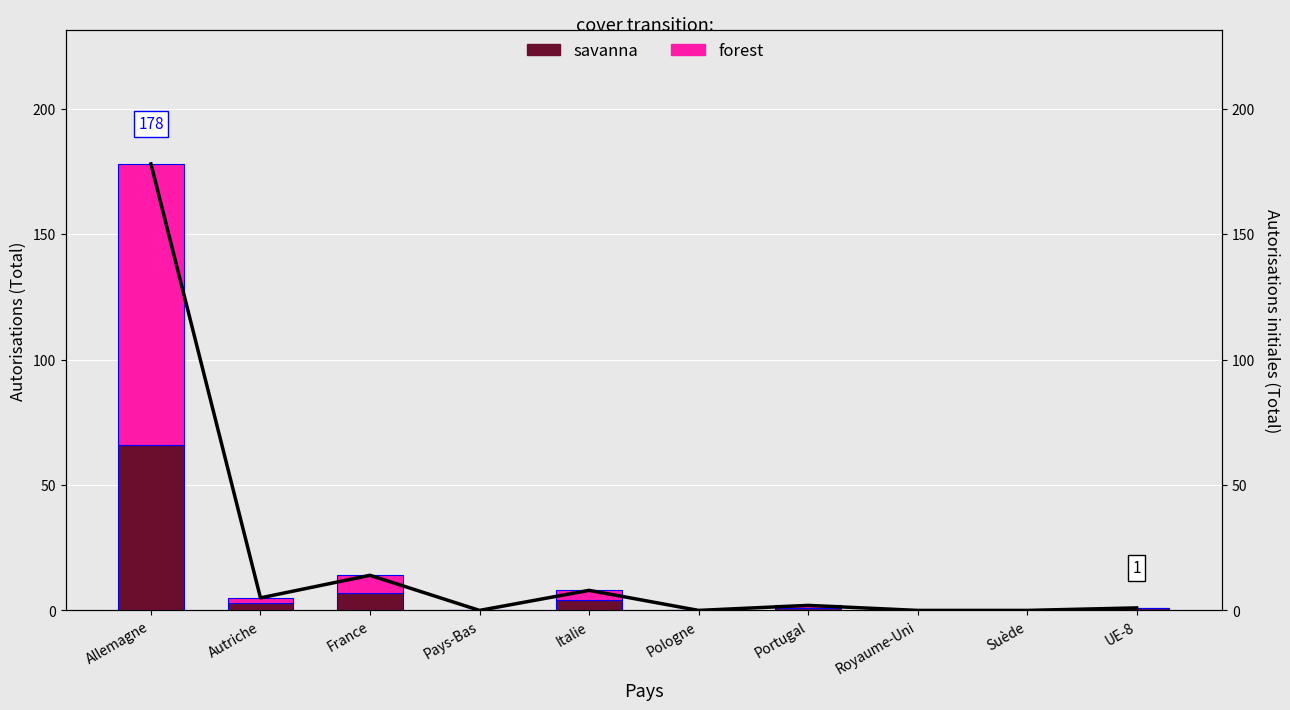

What is the label of the 4th bar from the right?

Portugal